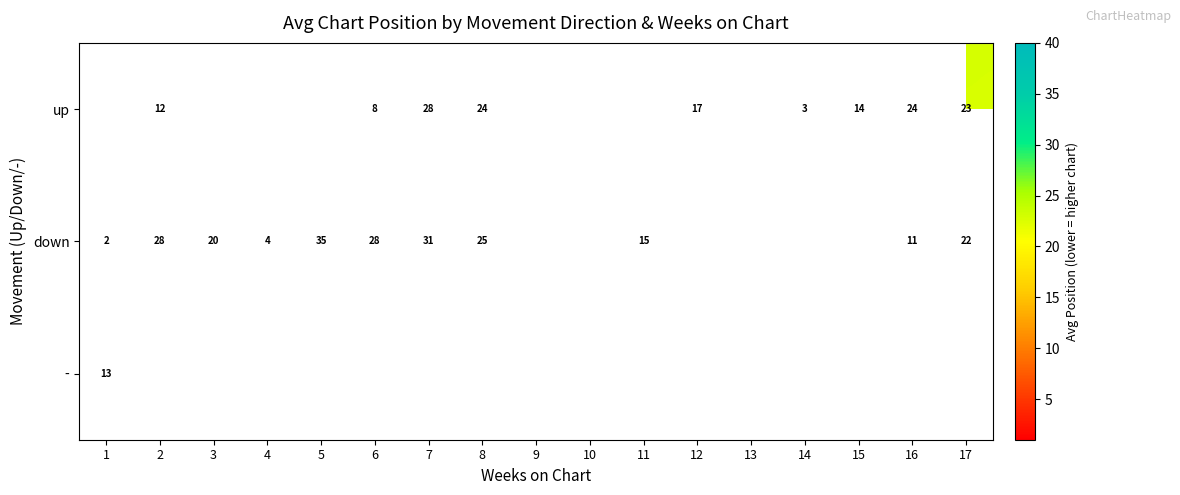

The value of up at 8 is 24. True or false?

True